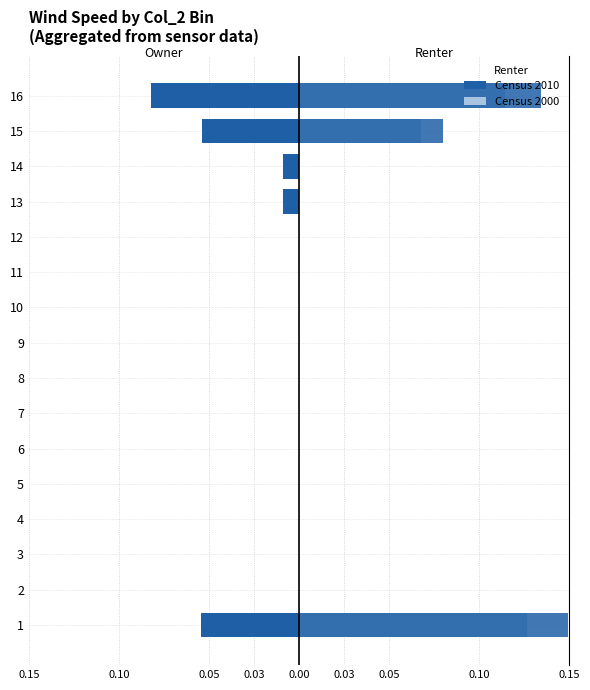

Which series changed the most between 0.05 and 0.10?

Census 2010 Owner